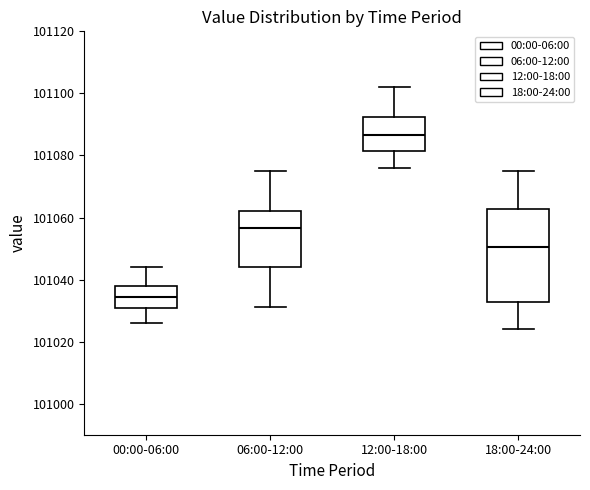

Which box is the tallest, from its lower edge to its upper edge?

18:00-24:00